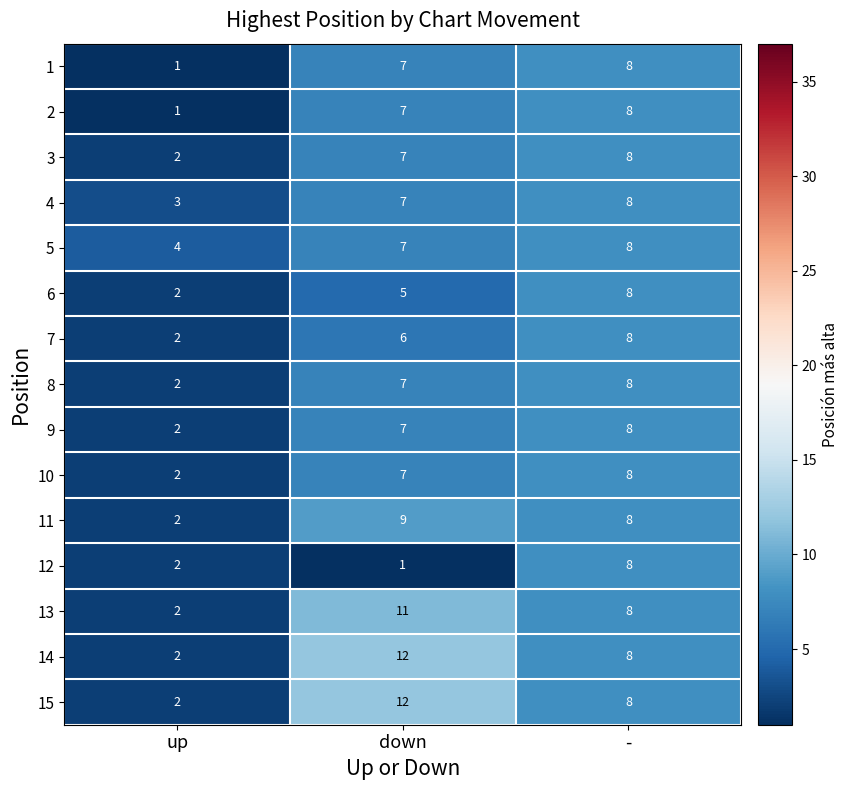

How many data points does each series have?

3